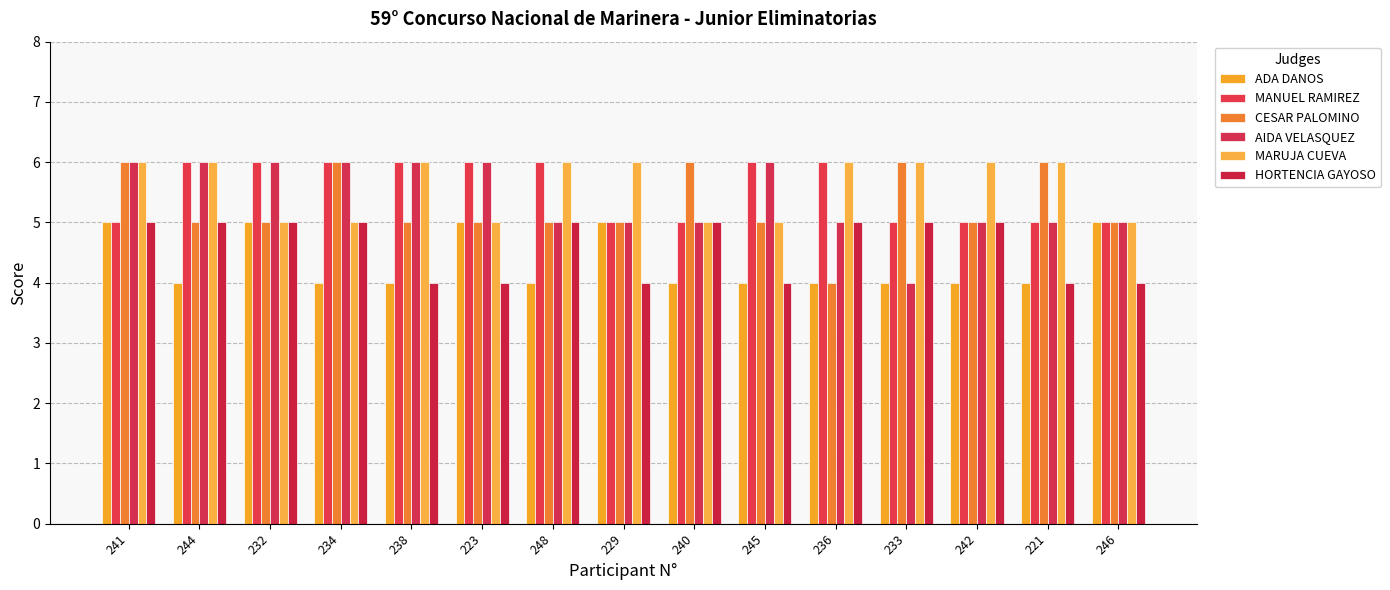

How many categories are shown in the chart?

15